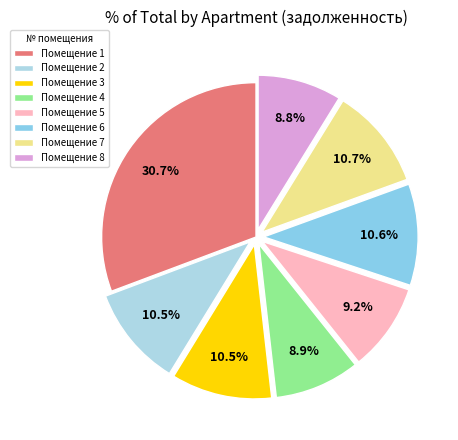

To the nearest percent, what is the average slice percentage?

12%